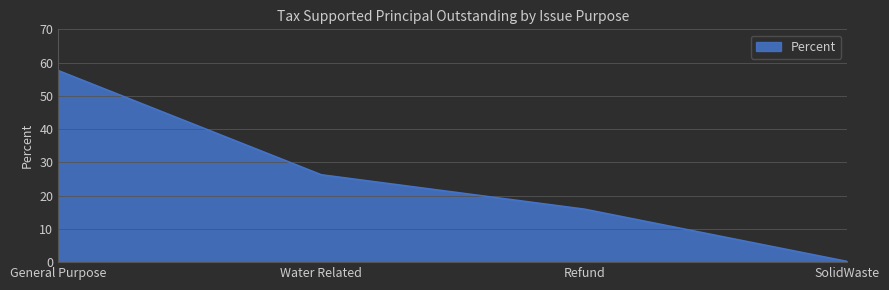

At which label does the data first exceed 26?

General Purpose